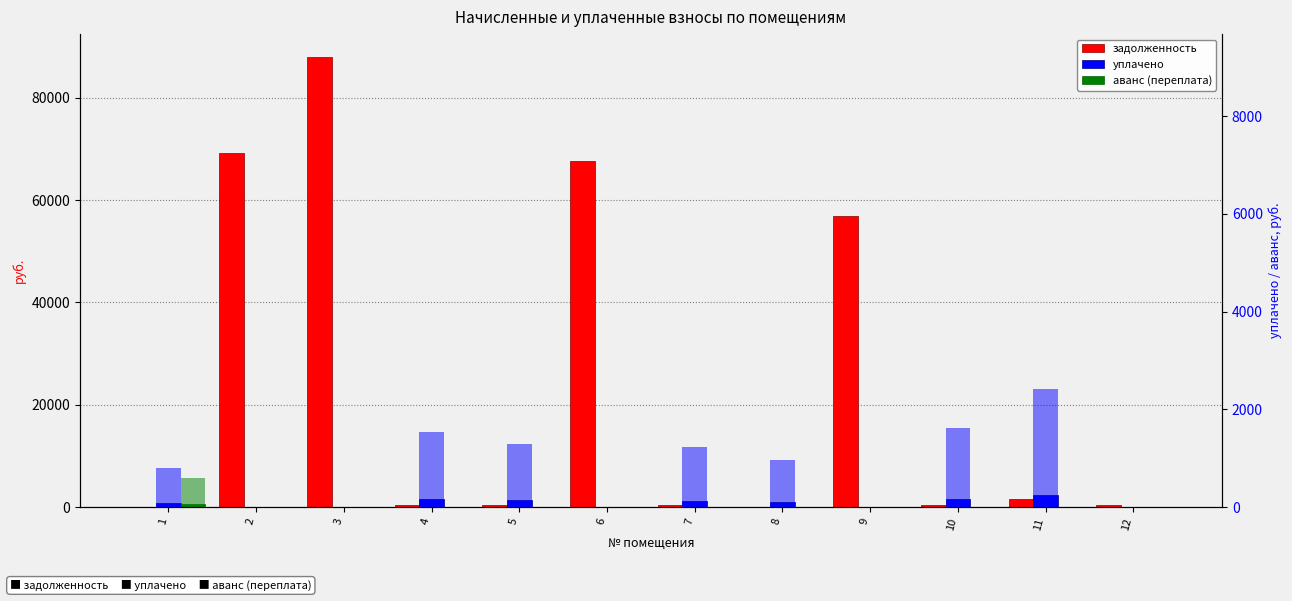

Which series has the largest total across all categories?

задолженность